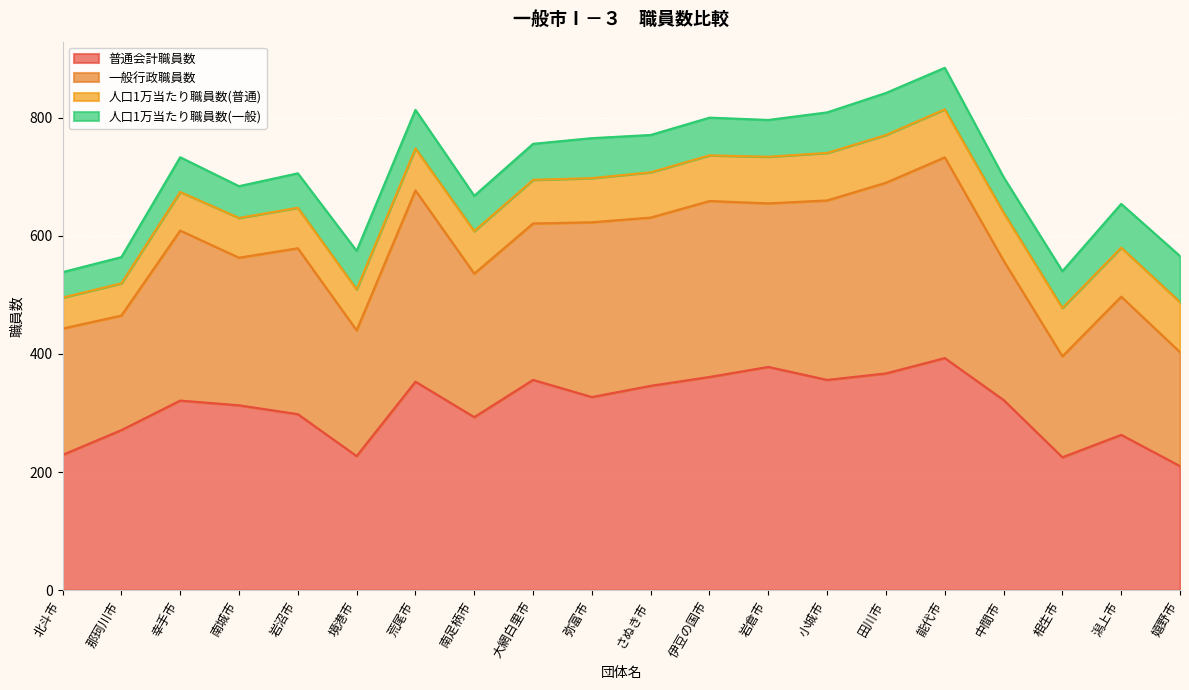

What is the total value across all series at 荒尾市?

813.4